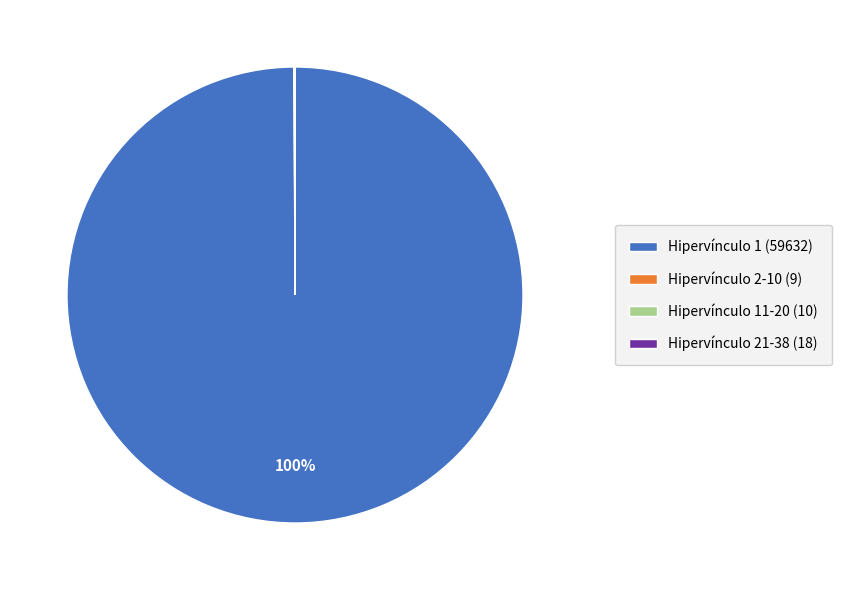

What is the largest slice in the pie chart?

Hipervínculo 1 (59632)